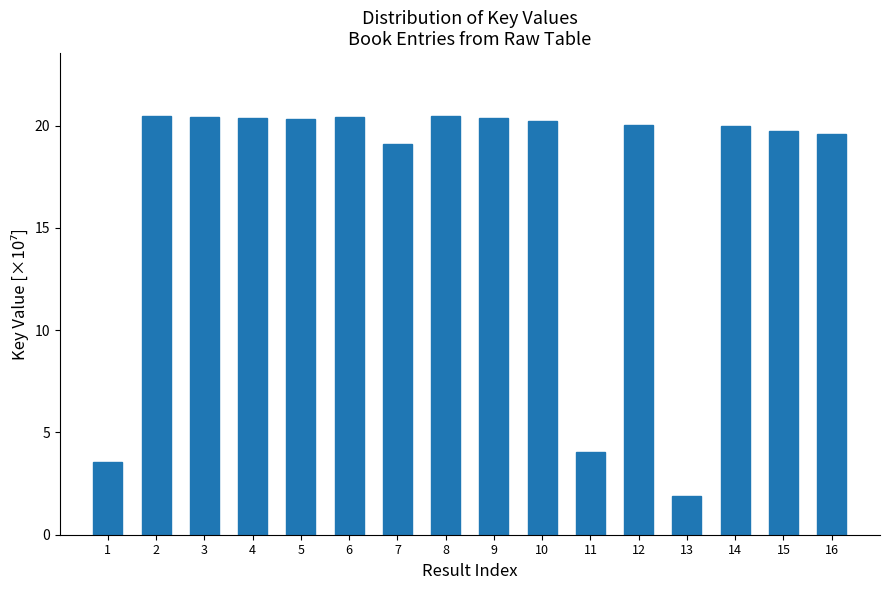

What is the change in value from 10 to 11?

-16.2